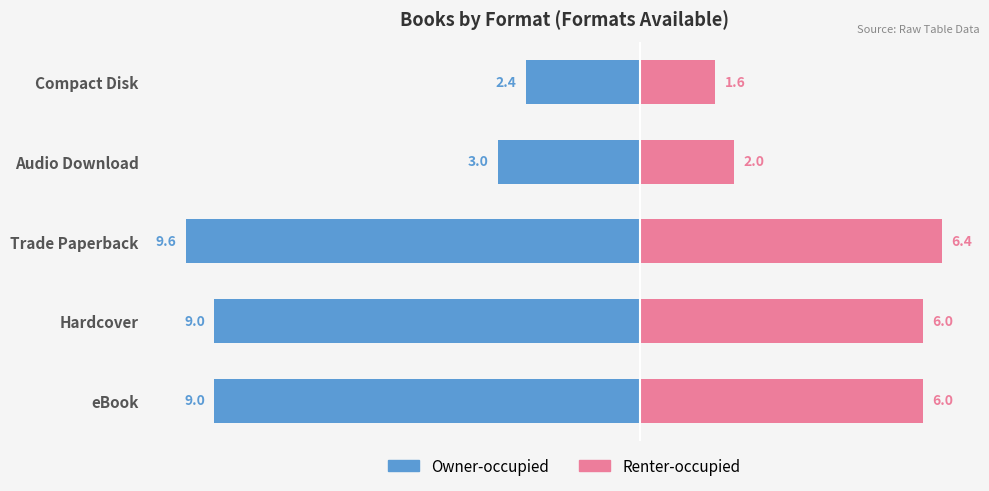

How many bars are there in total?

10